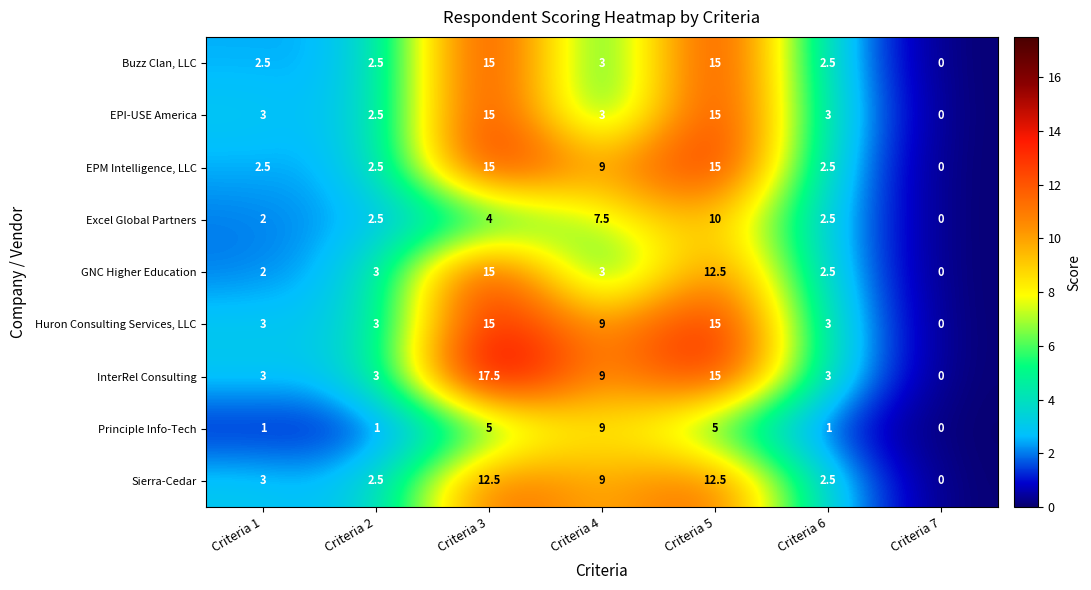

Which series has the largest total across all categories?

InterRel Consulting